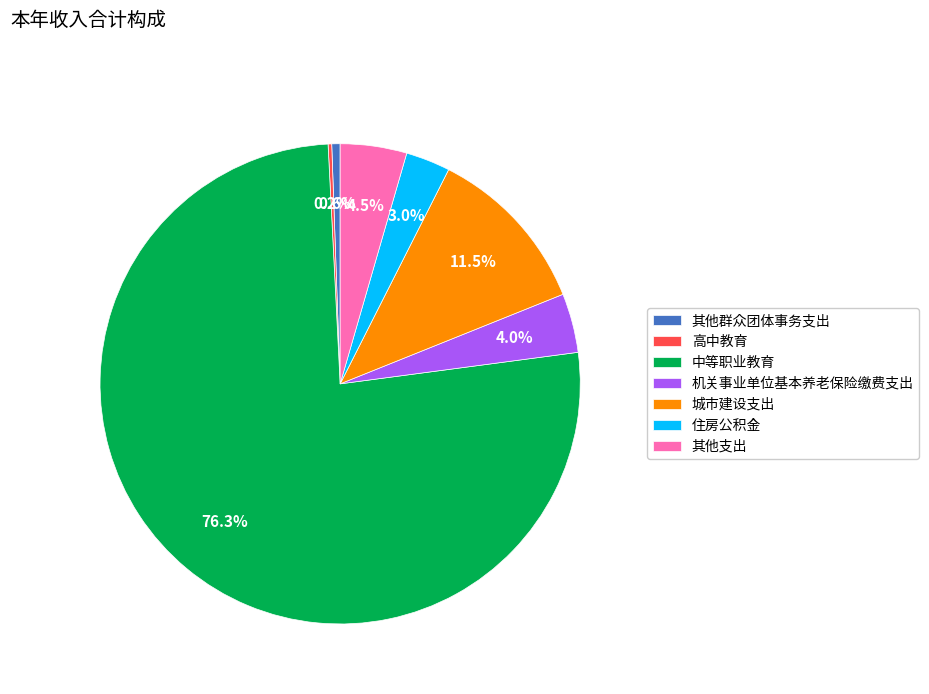

Is 住房公积金 the majority of the pie?

No